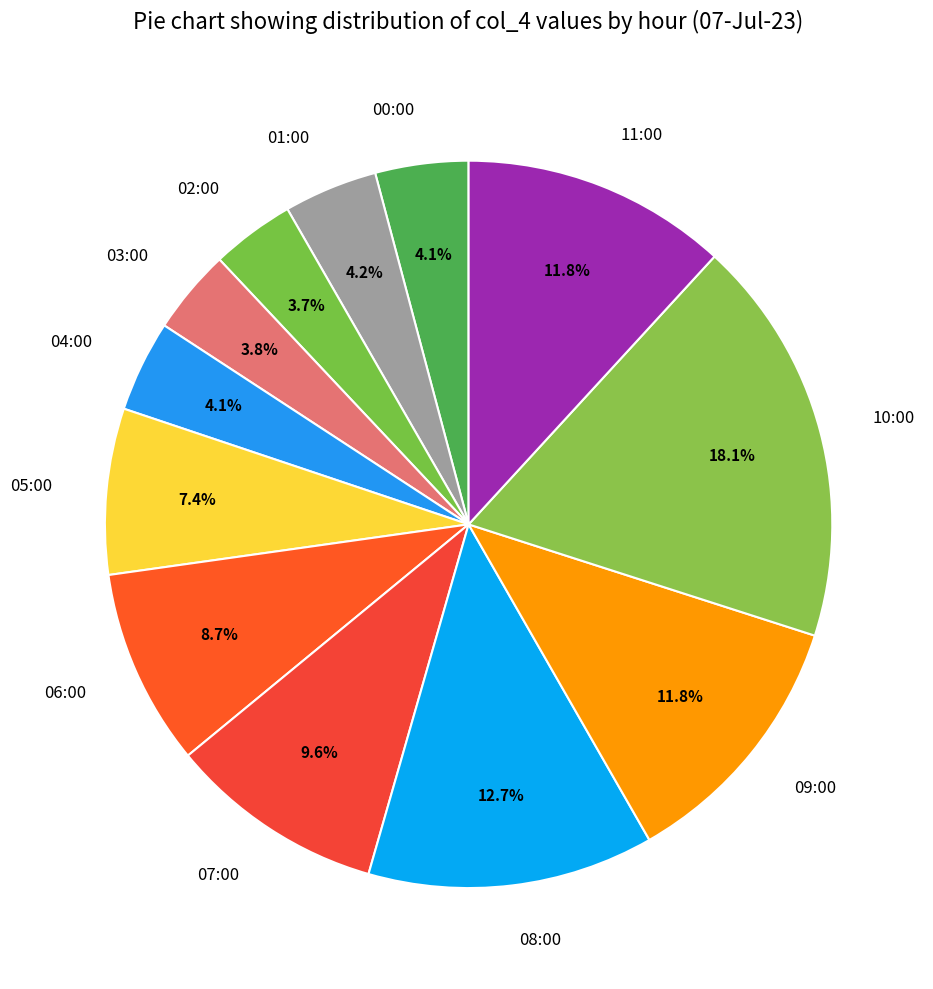

The 08:00 slice represents 19% of the pie. True or false?

False